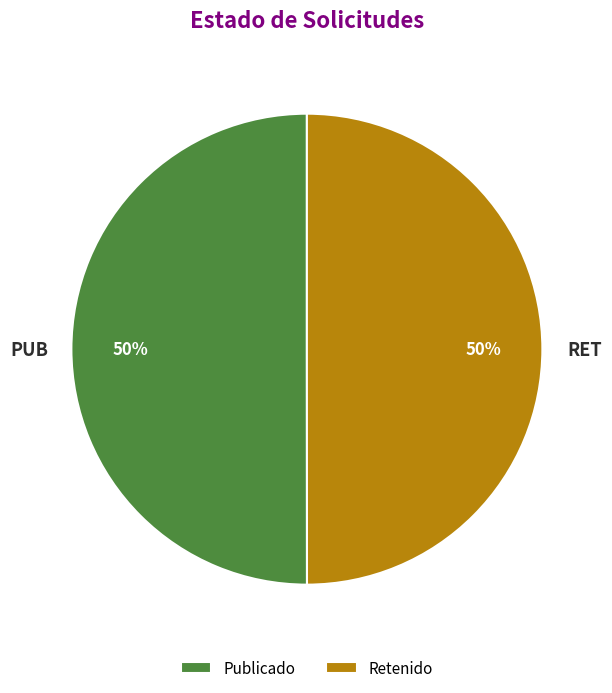

Is it true that PUB is 50% of the pie?

True